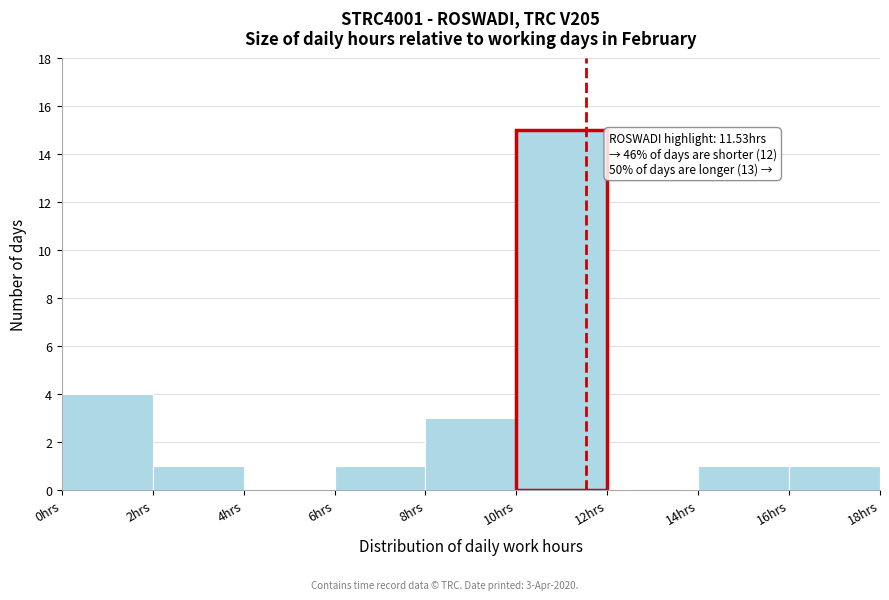

Which range on the x-axis has the tallest bar?

10 to 12